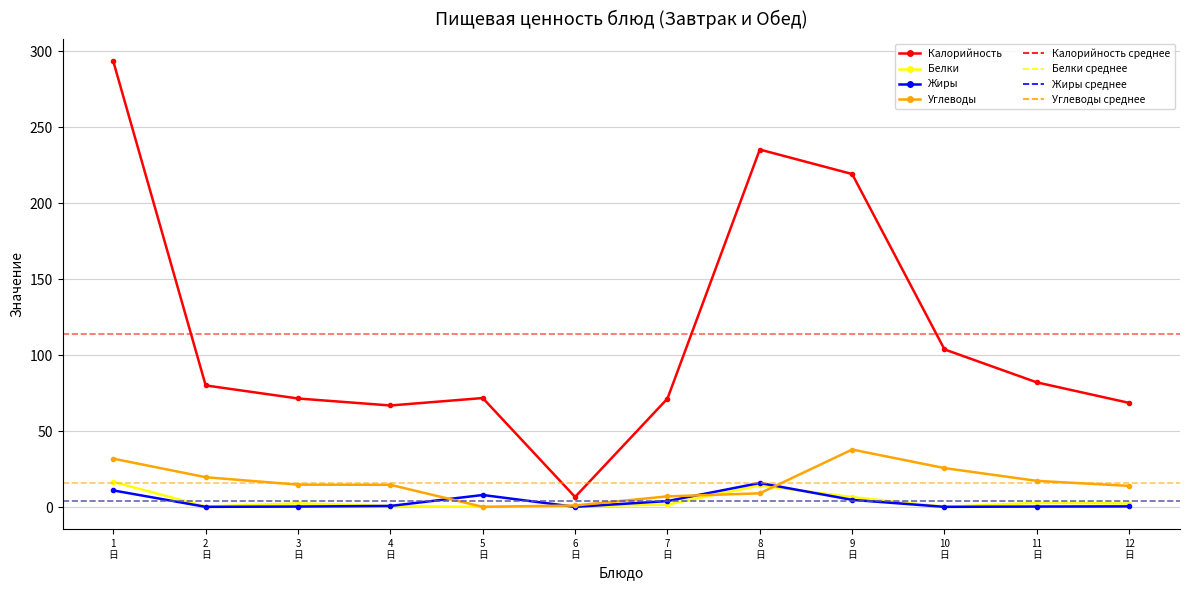

True or false: Калорийность has more than 0 points higher than both neighbors.

True